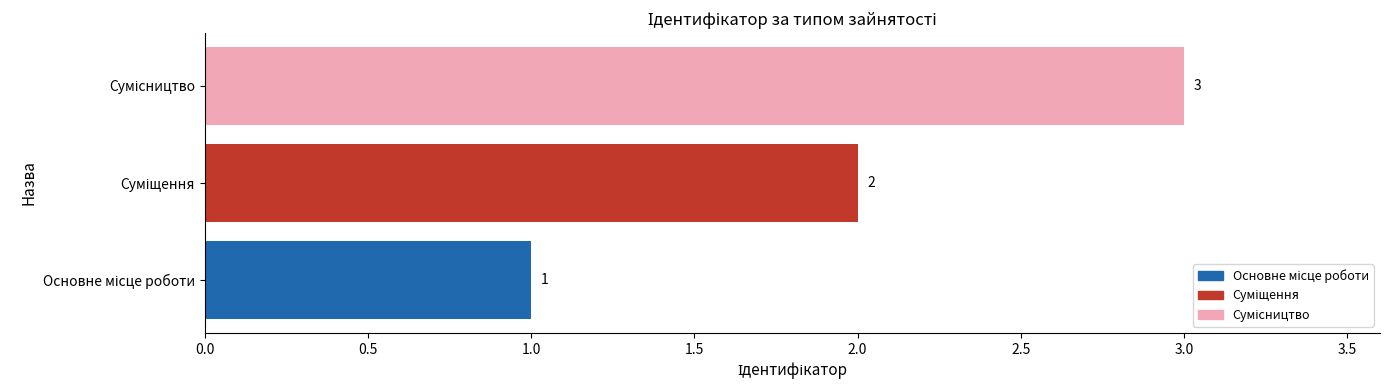

Count the values in the range 1 to 3.

3